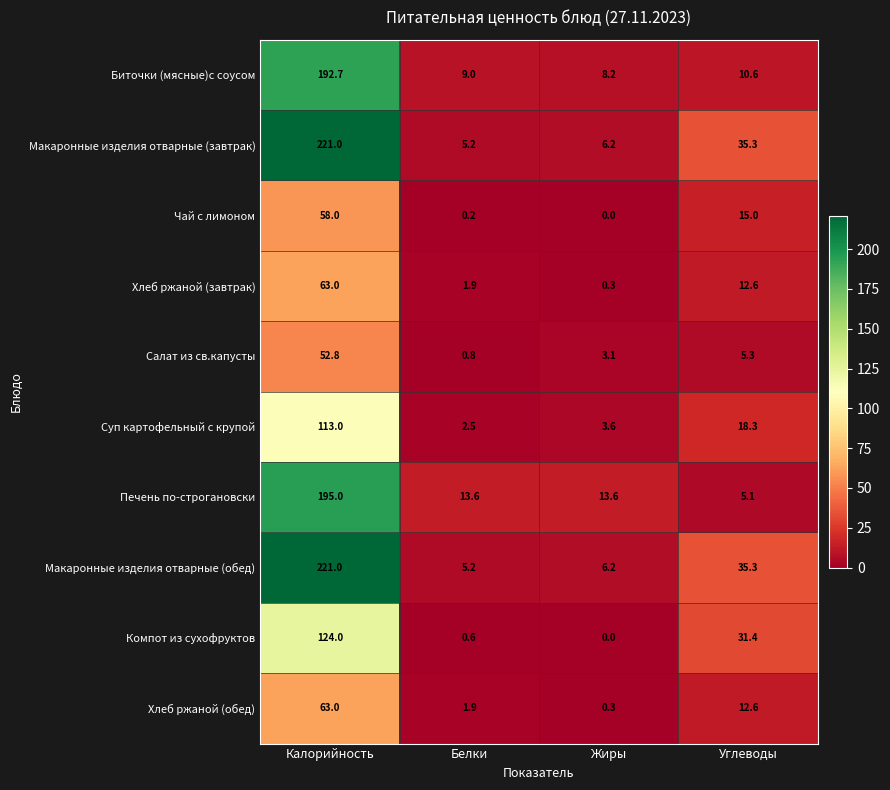

What is the sum of all Биточки (мясные)с соусом values?

220.5